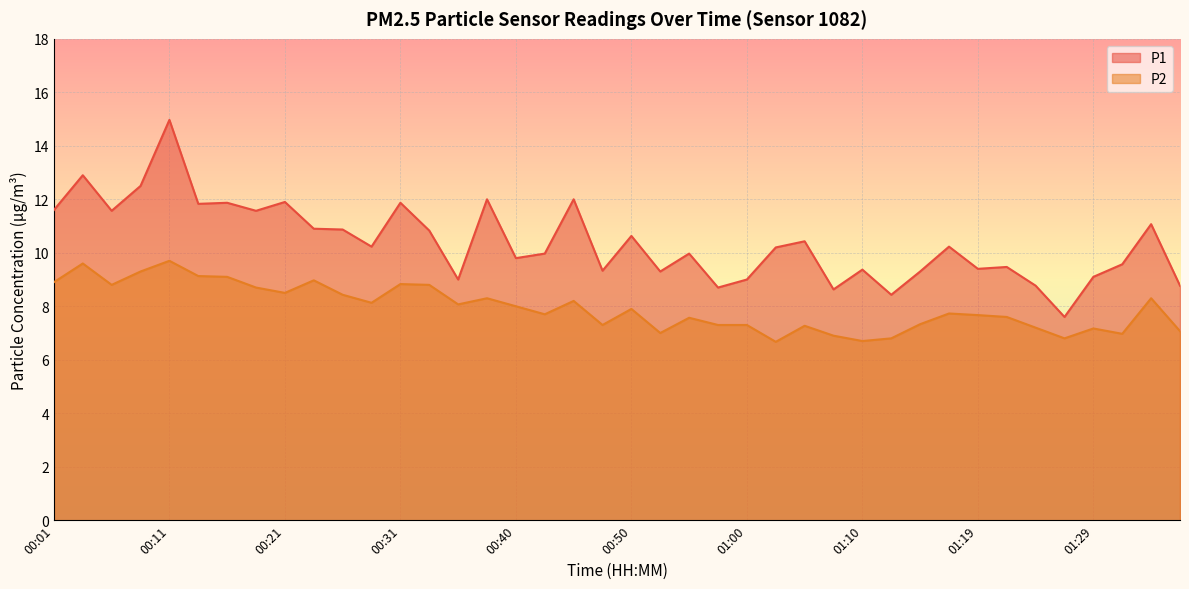

In P2, how many points are lower than both neighbors (excluding endpoints)?

11